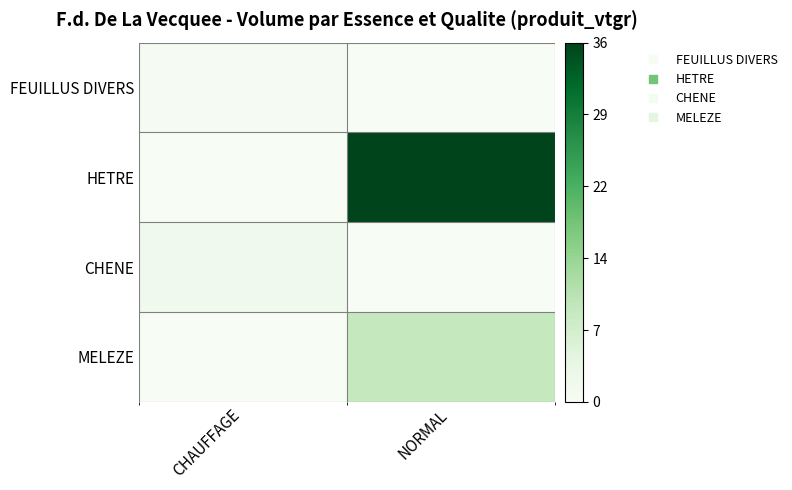

Which series has the widest spread of values?

HETRE